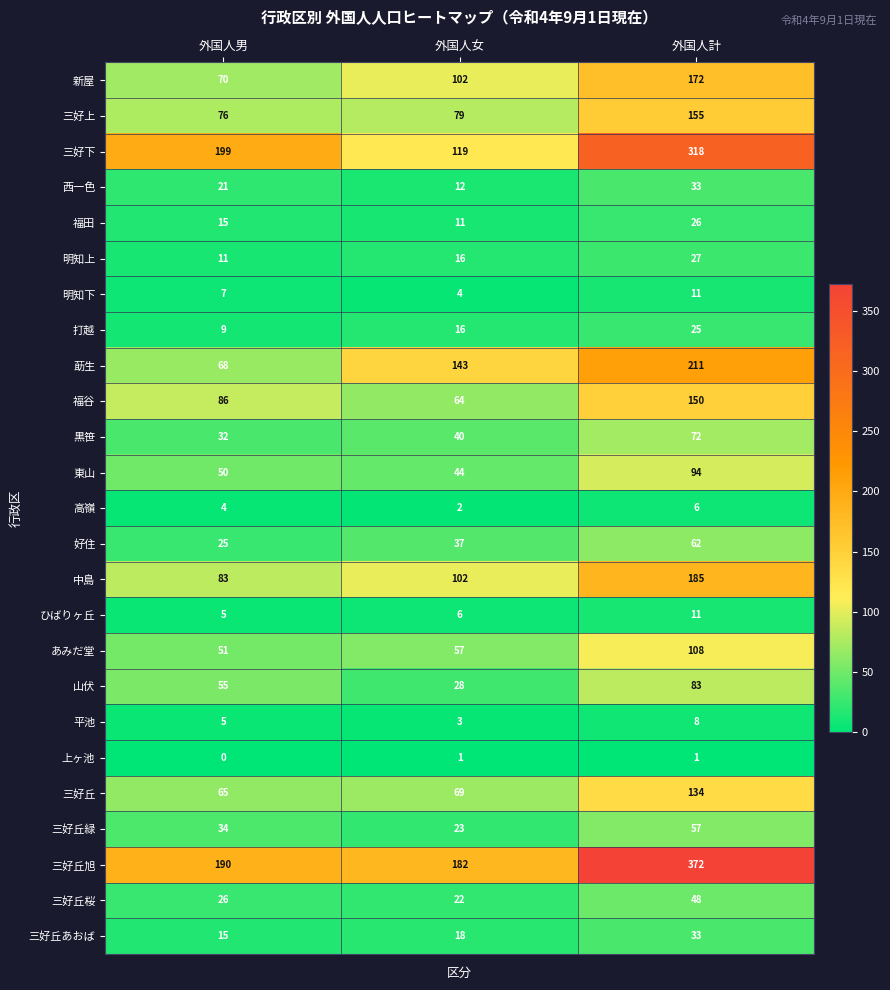

How many ひばりヶ丘 values are between 5 and 11?

3